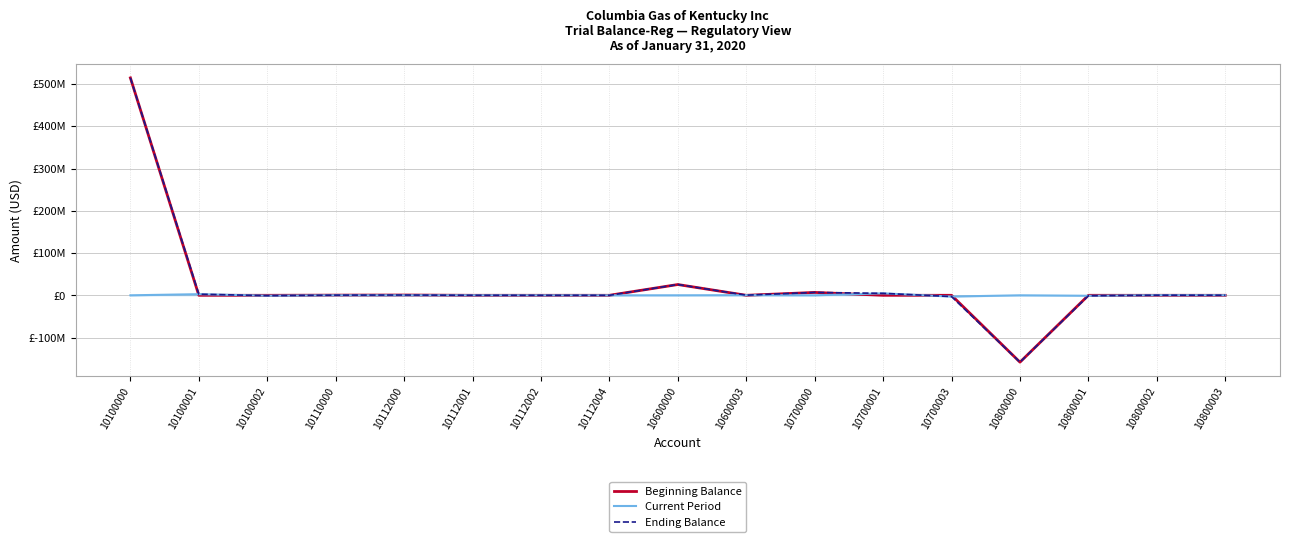

Does the chart display data point markers on the line(s)?

No